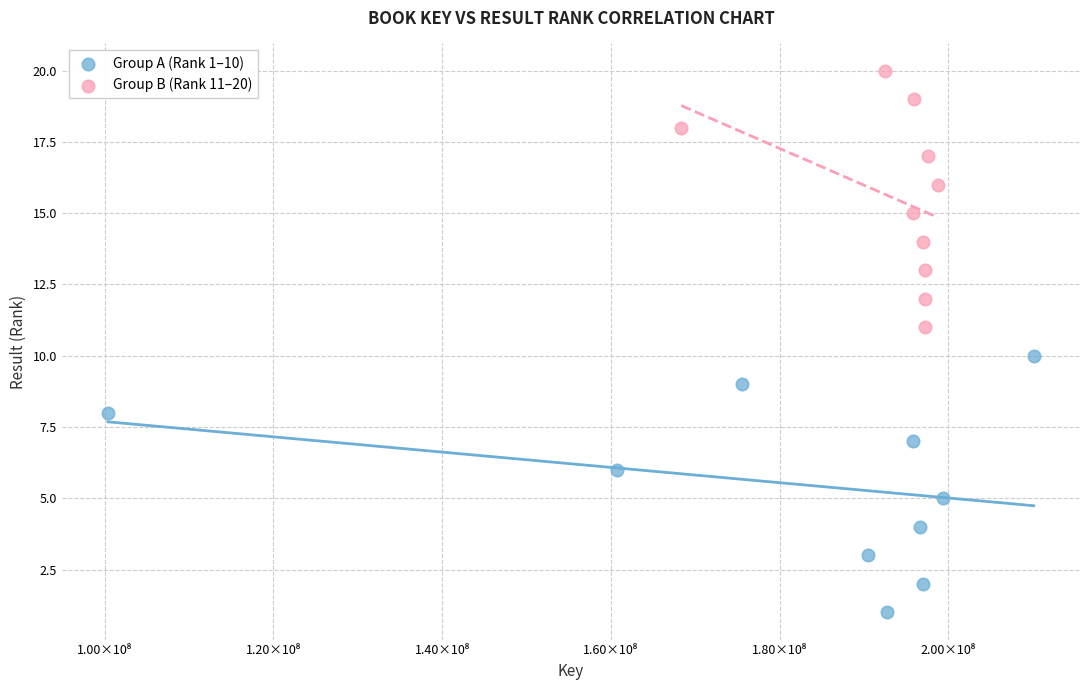

Which series contains the highest Y value?

Group B (Rank 11–20)